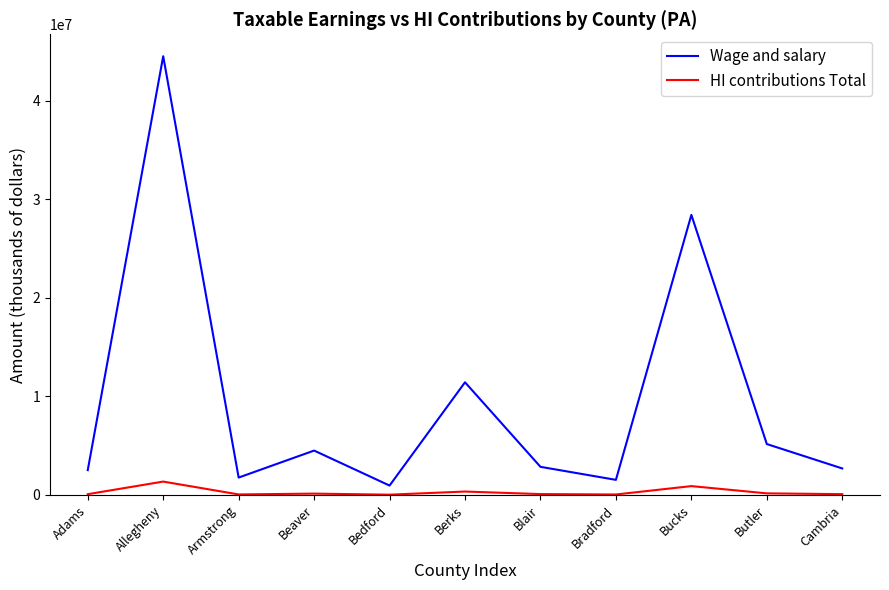

True or false: Wage and salary has a value of 4771690 at Blair.

False